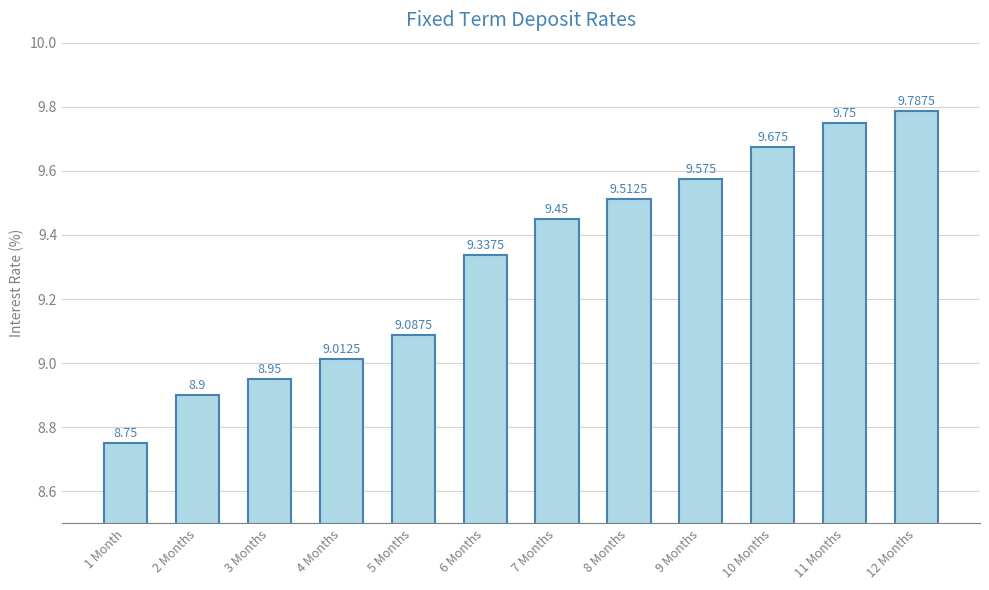

What is the smallest value displayed?

8.8